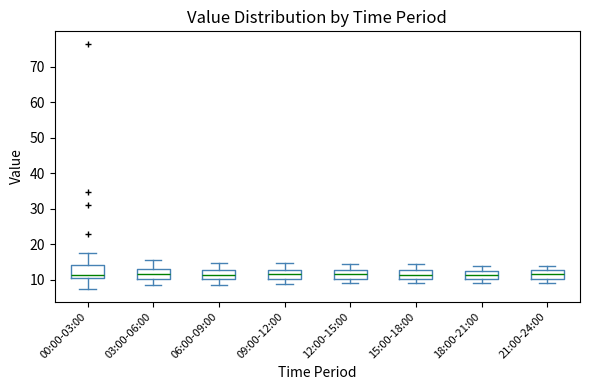

Reading left to right, transcribe this box plot: for each box, give where its median line is, the range the box spans, and where its two whiskers end, as read against the y-axis. The values are not printed on the chart, so give them approximately, as read against the axis.

00:00-03:00: median 11 (just above the box's lower edge), box 11 to 14, whiskers 7 to 18
03:00-06:00: median 12, box 10 to 13, whiskers 9 to 16
06:00-09:00: median 11, box 10 to 13, whiskers 9 to 15
09:00-12:00: median 12, box 10 to 13, whiskers 9 to 15
12:00-15:00: median 12, box 10 to 13, whiskers 9 to 14
15:00-18:00: median 11, box 10 to 13, whiskers 9 to 15
18:00-21:00: median 11, box 10 to 13, whiskers 9 to 14
21:00-24:00: median 12, box 10 to 13, whiskers 9 to 14